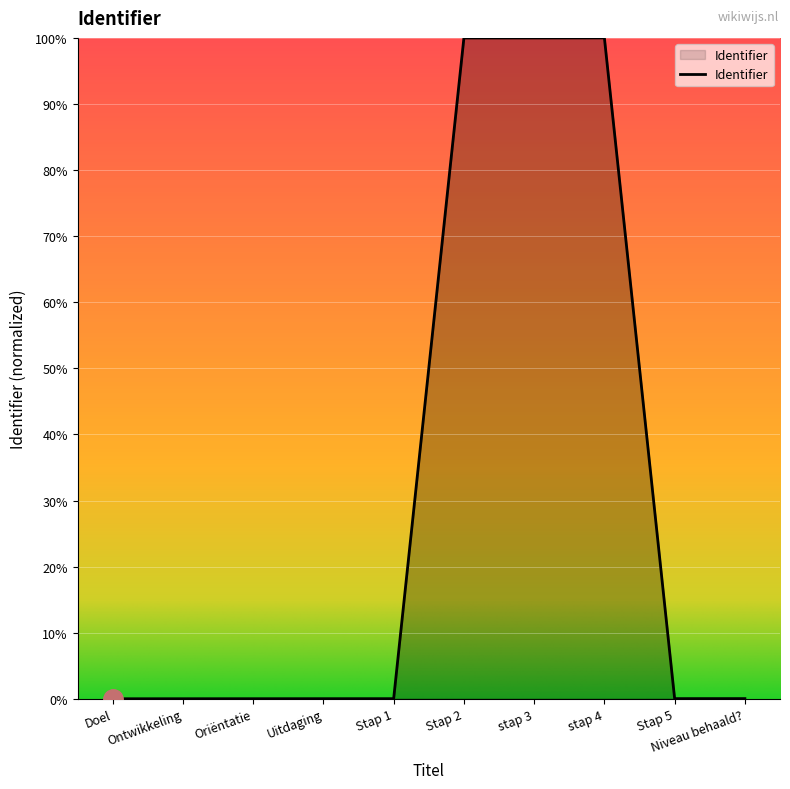

What is the maximum value shown in the chart?

100.0